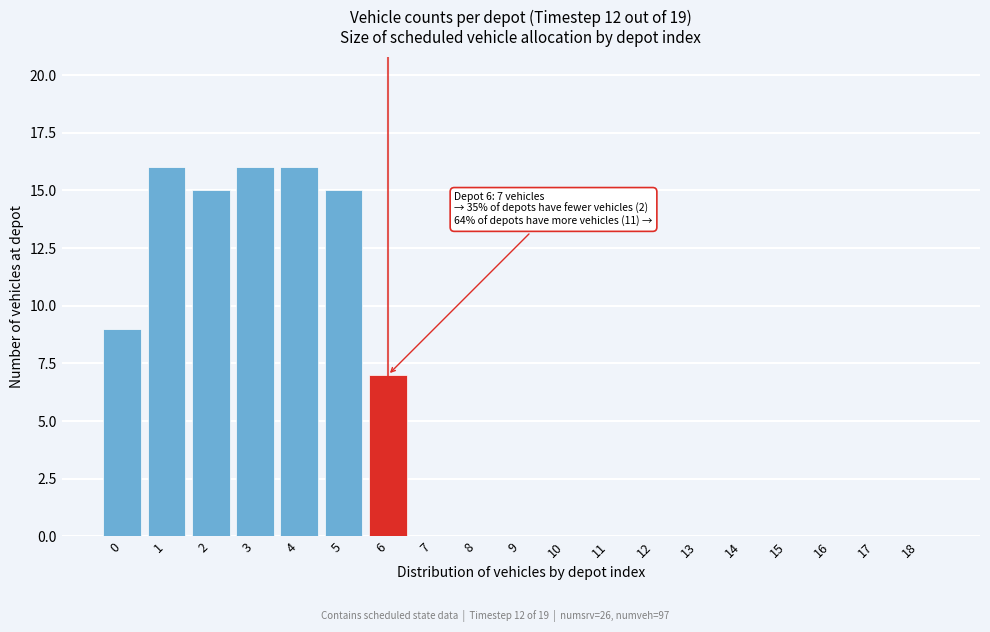

Reading left to right, transcribe all the data shown in this chart.

0=9	1=16	2=15	3=16	4=16	5=15	6=7	7=0	8=0	9=0	10=0	11=0	12=0	13=0	14=0	15=0	16=0	17=0	18=0